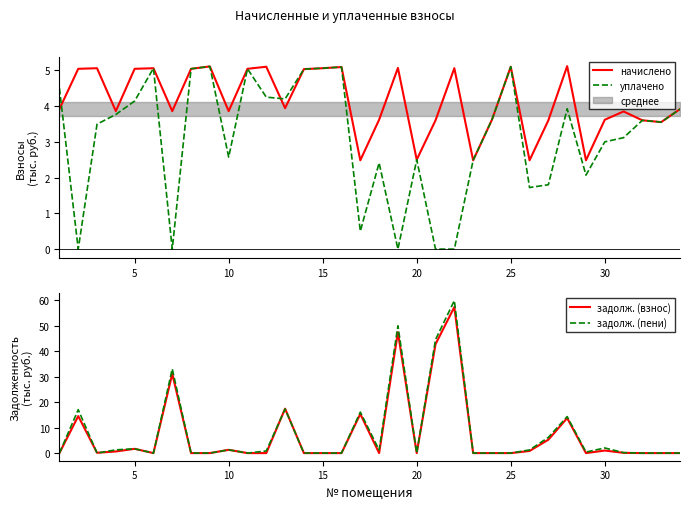

The value of начислено at 15 is 5.1. True or false?

True